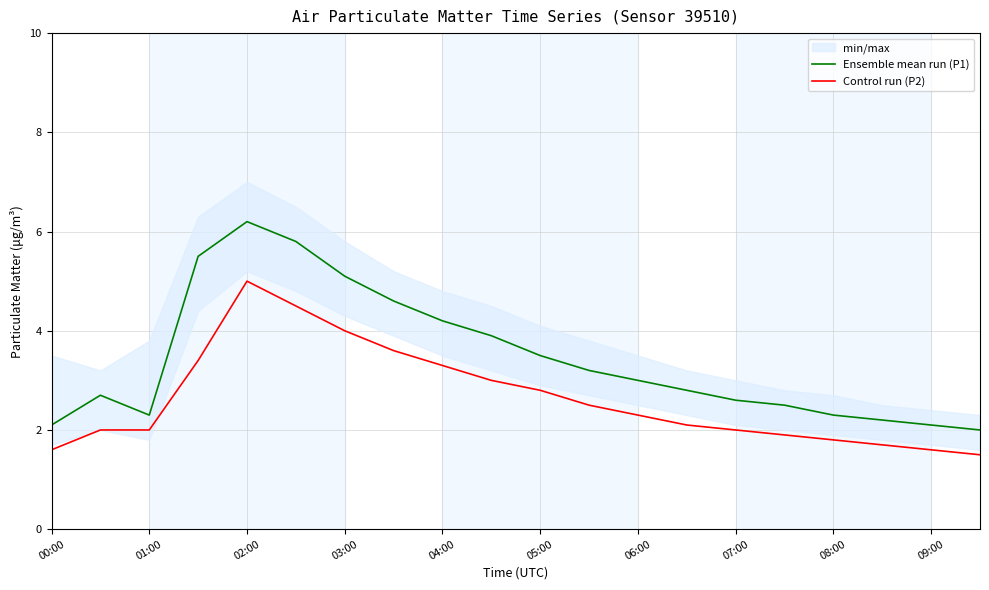

Rank the series by their maximum value, from lowest to highest.

Control run (P2), Ensemble mean run (P1)